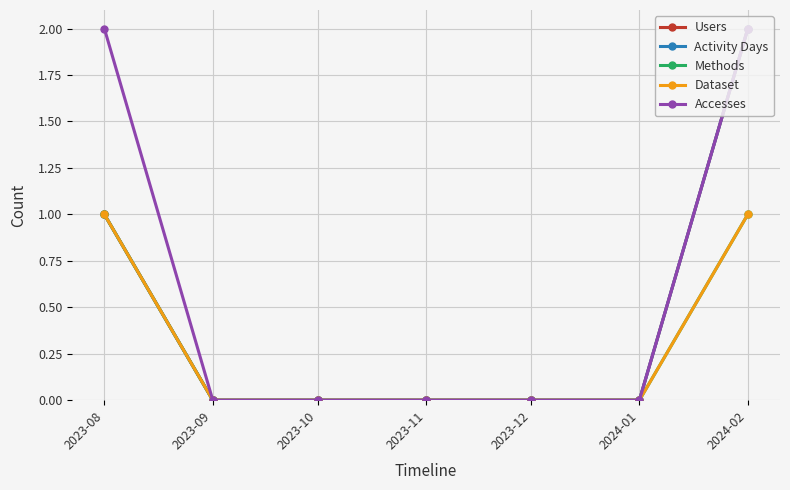

Reading right to left, list all the values displayed in this chart.

Users: 2024-02=2	2024-01=0	2023-12=0	2023-11=0	2023-10=0	2023-09=0	2023-08=1
Activity Days: 2024-02=2	2024-01=0	2023-12=0	2023-11=0	2023-10=0	2023-09=0	2023-08=1
Methods: 2024-02=1	2024-01=0	2023-12=0	2023-11=0	2023-10=0	2023-09=0	2023-08=1
Dataset: 2024-02=1	2024-01=0	2023-12=0	2023-11=0	2023-10=0	2023-09=0	2023-08=1
Accesses: 2024-02=2	2024-01=0	2023-12=0	2023-11=0	2023-10=0	2023-09=0	2023-08=2